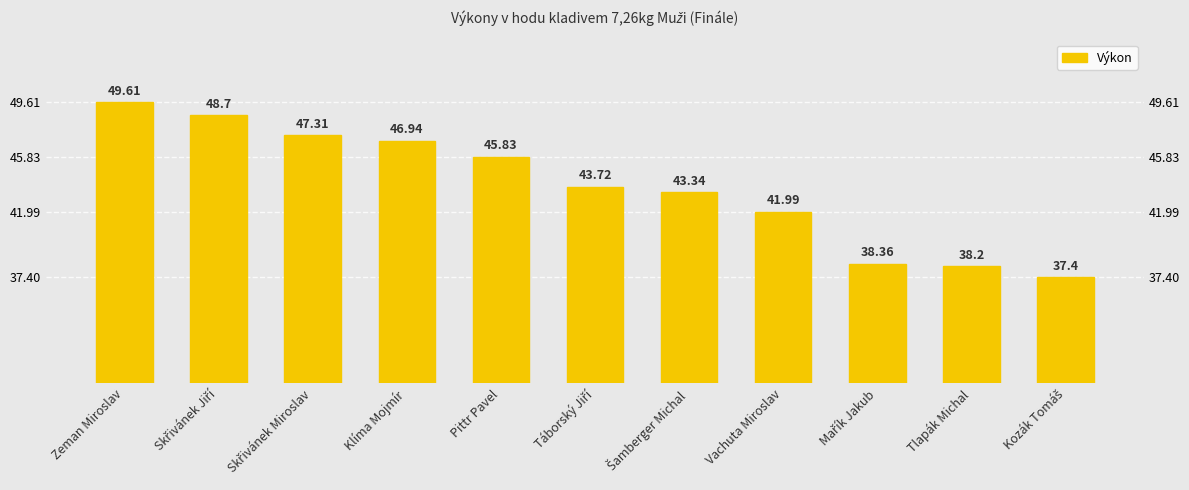

What position from the right is Vachuta Miroslav?

4